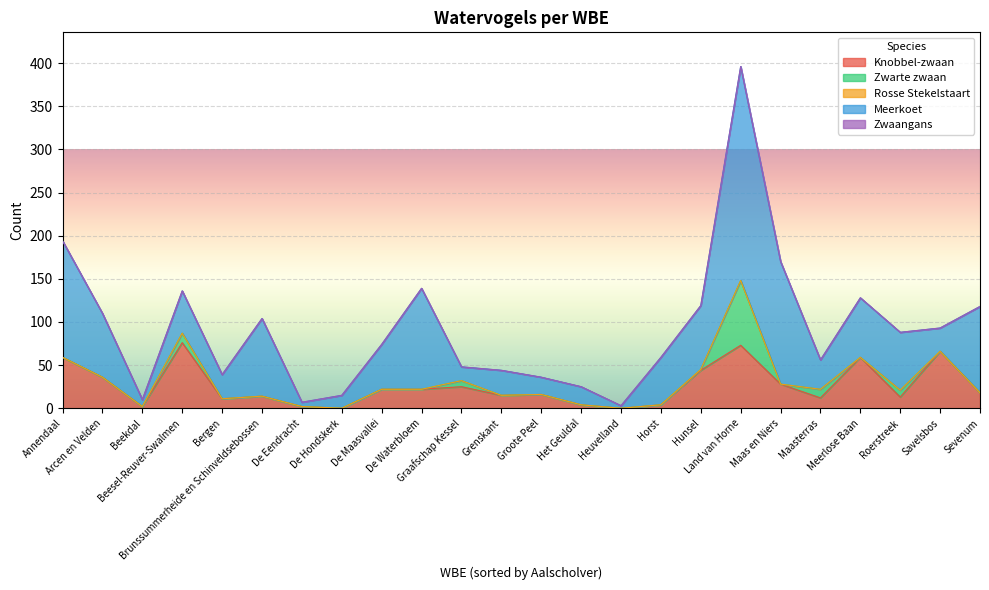

True or false: Zwaangans and Rosse Stekelstaart intersect in this chart.

False